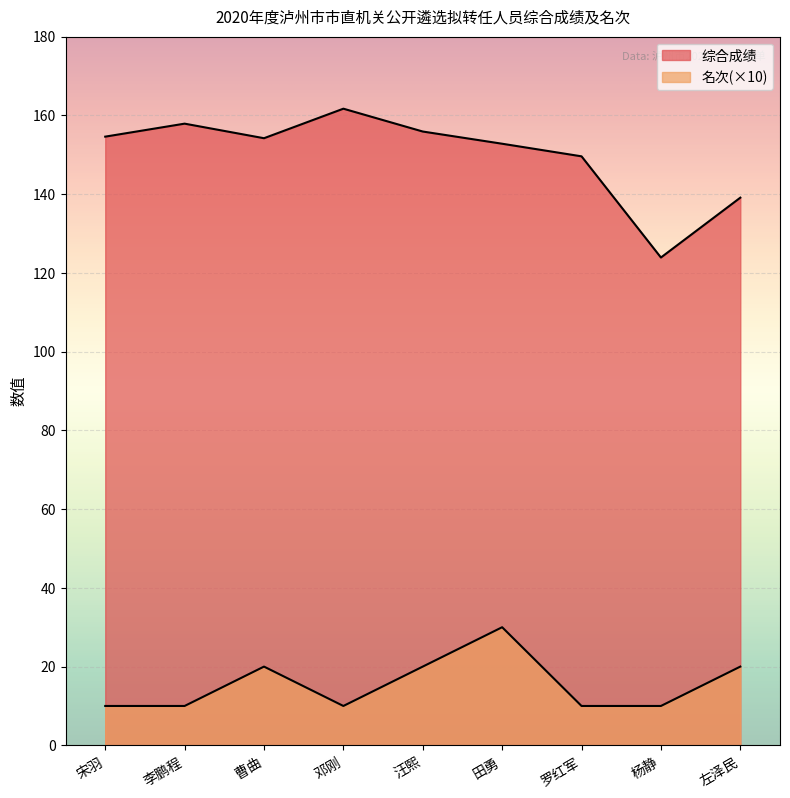

At which category does 名次 reach its first local valley?

邓刚